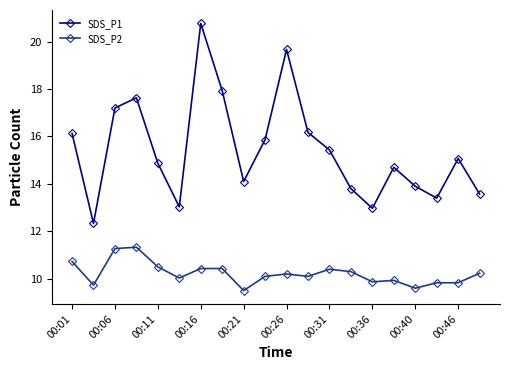

Which series has the largest total across all categories?

SDS_P1